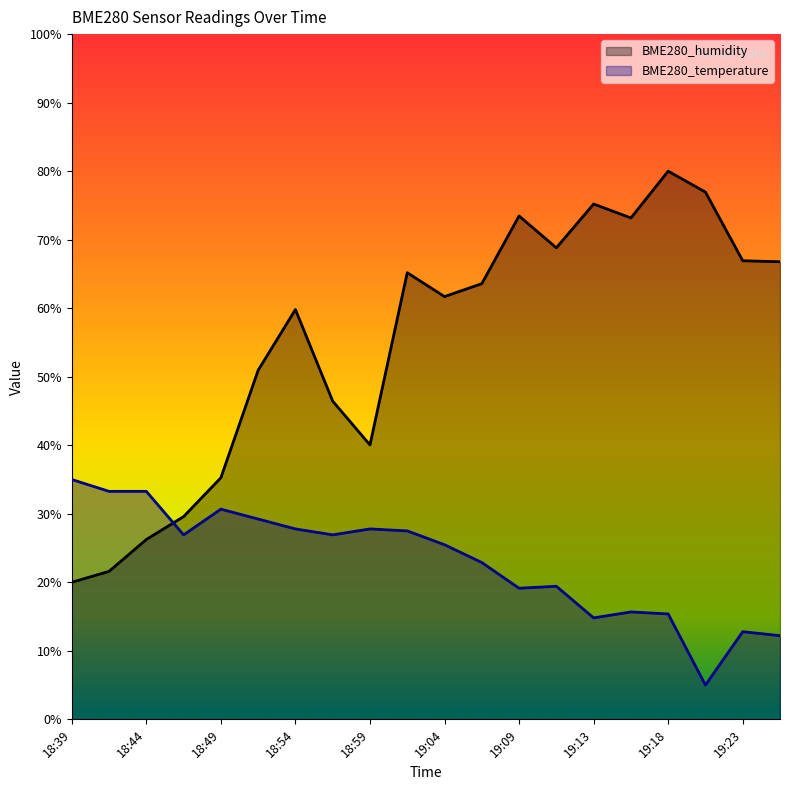

What is the difference between the maximum and minimum values in the BME280_temperature series?

30.0